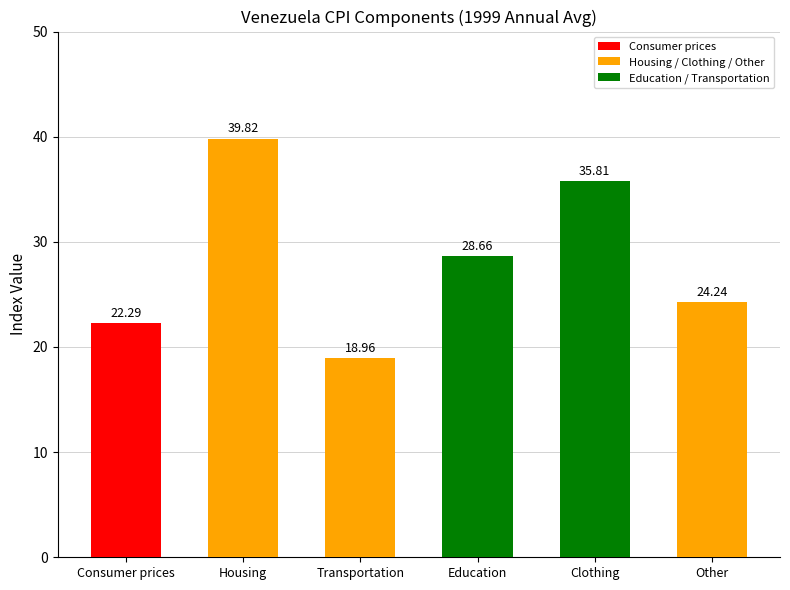

What is the difference between the second highest and second lowest values?

13.5